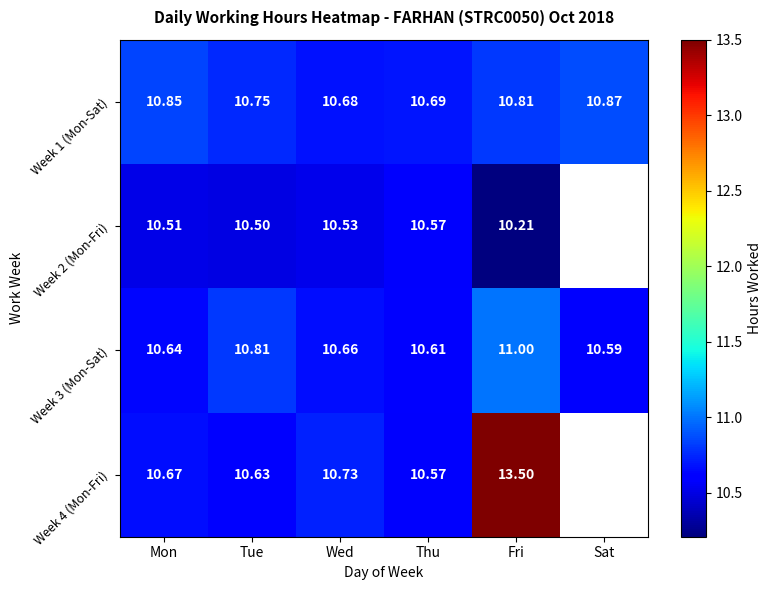

Rank the categories by Week 1 (Mon-Sat) value from lowest to highest.

Wed, Thu, Tue, Fri, Mon, Sat